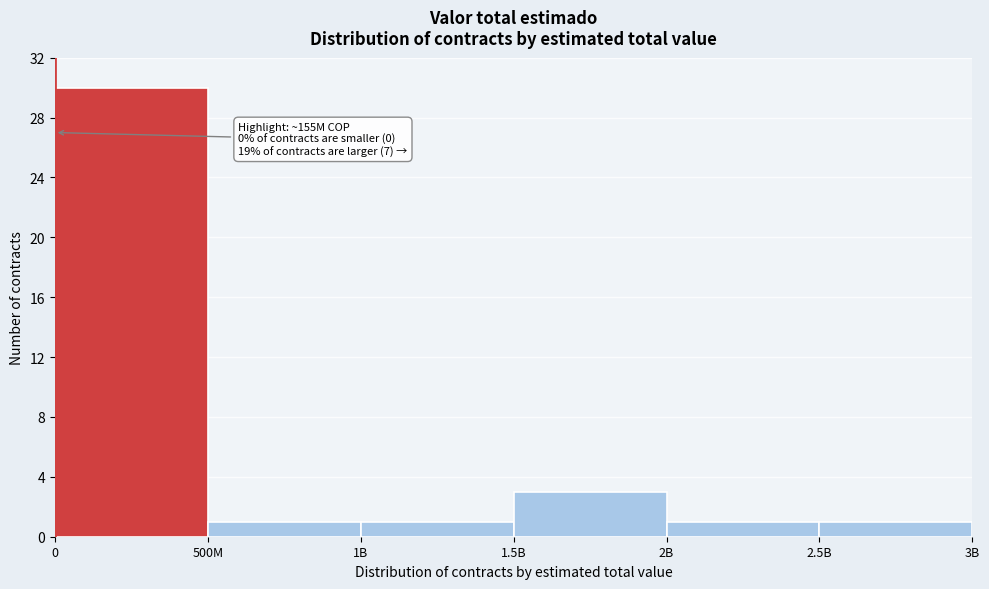

Reading left to right, transcribe all the data shown in this chart.

30	1	1	3	1	1